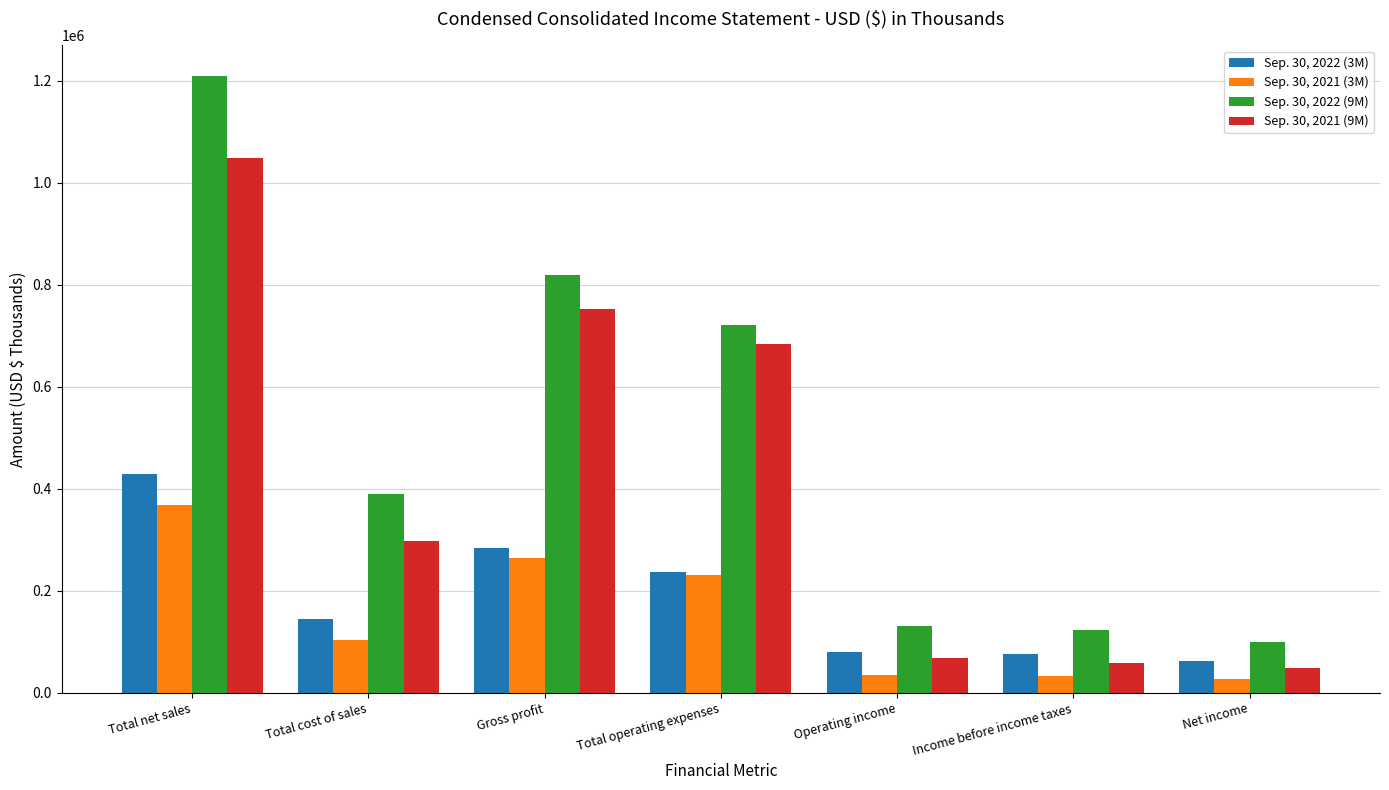

At how many categories does at least one series exceed 266438?

4